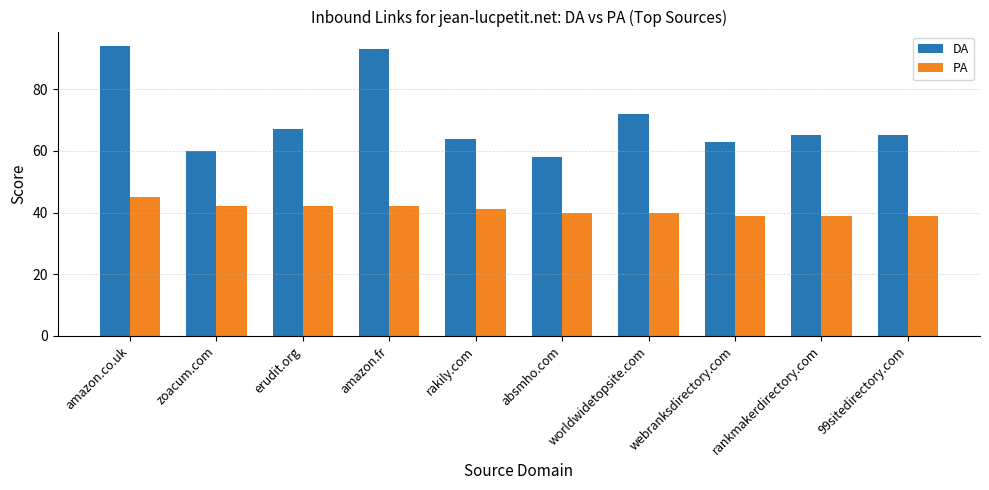

The value of DA at amazon.co.uk is 122. True or false?

False